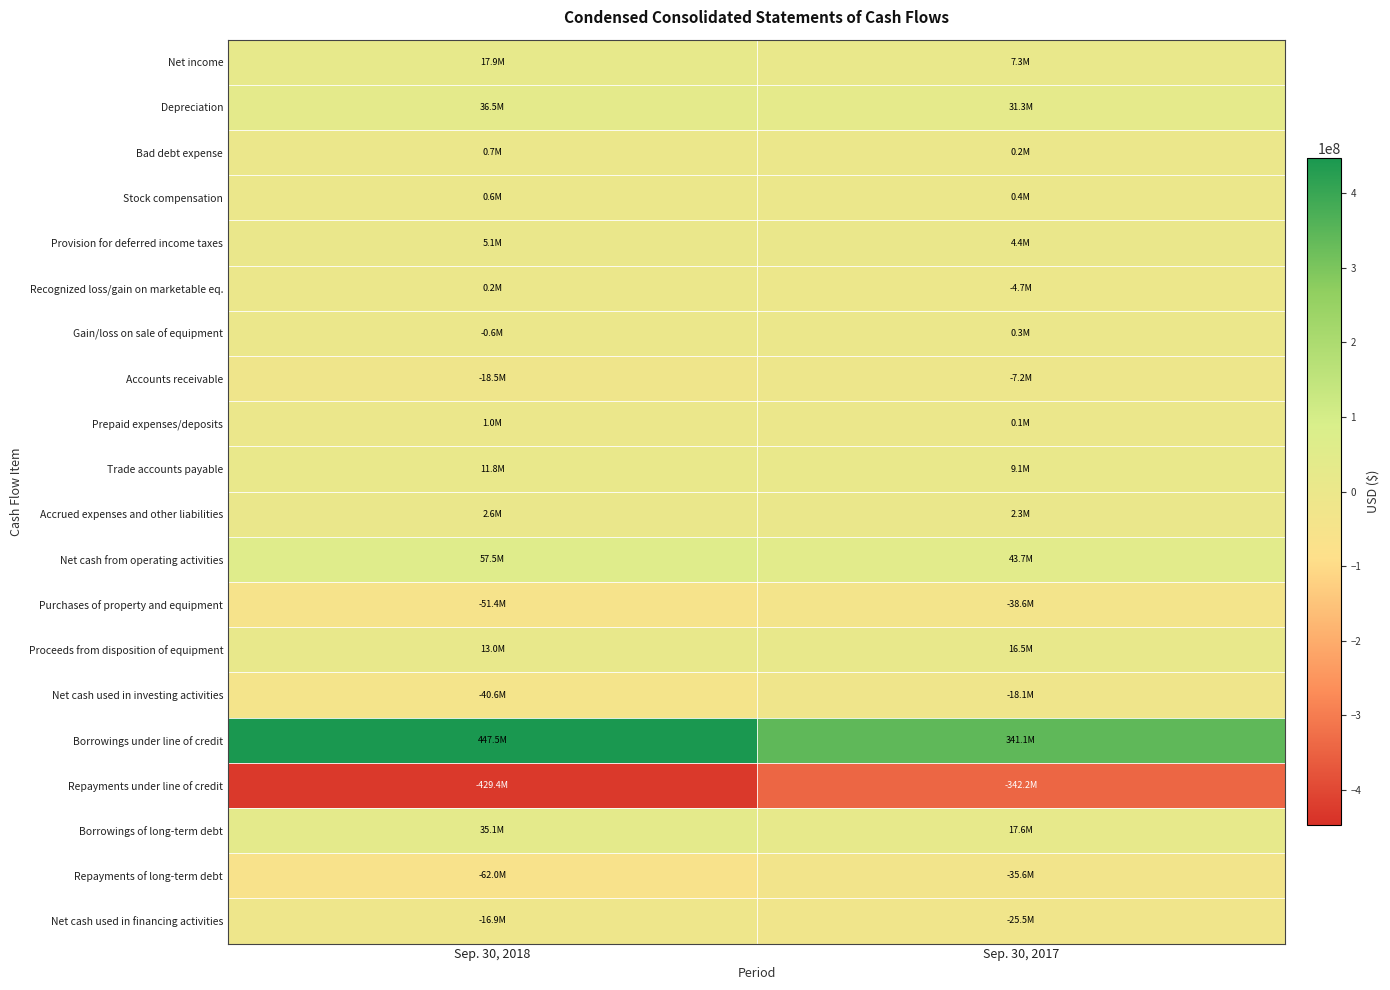

What is the difference between the highest and lowest values at Sep. 30, 2017?

683296000